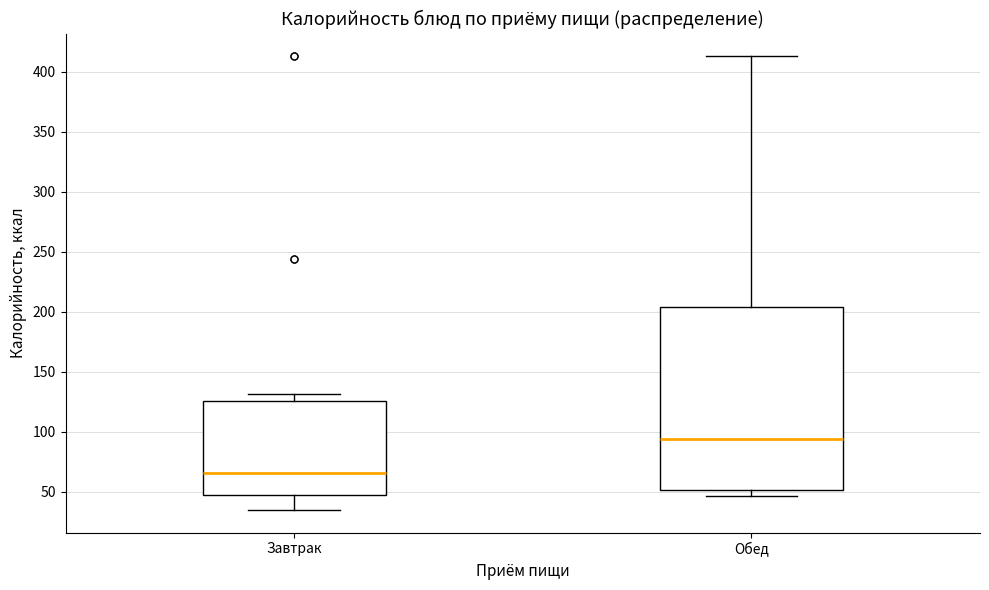

Which box's median line is the highest?

Обед